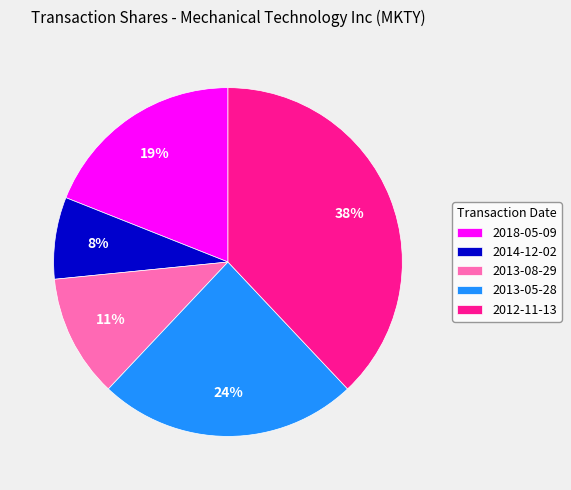

The 2013-05-28 slice represents 24% of the pie. True or false?

True